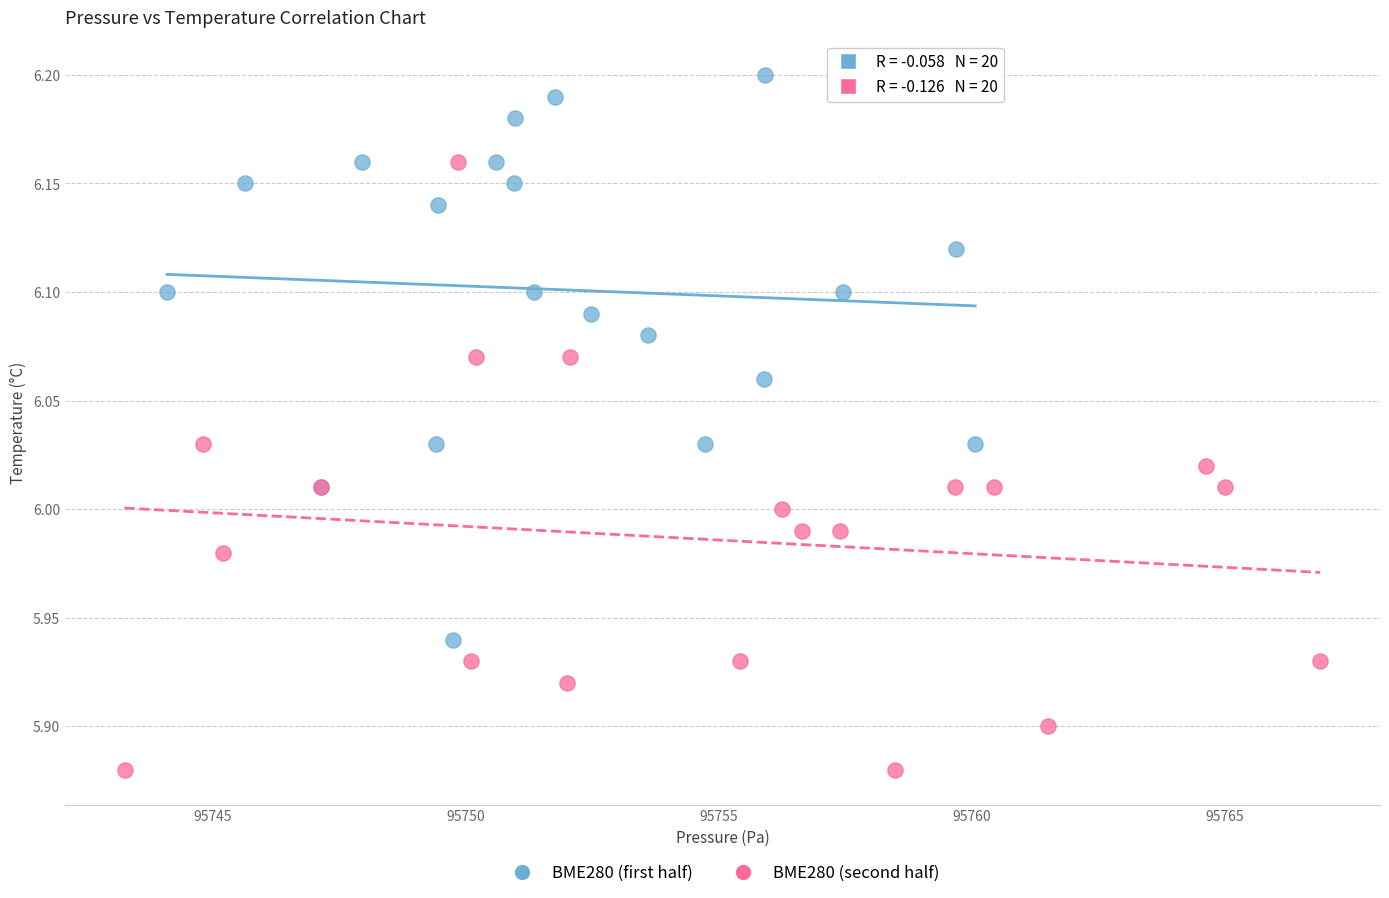

Which series contains the highest Y value?

BME280 (first half)